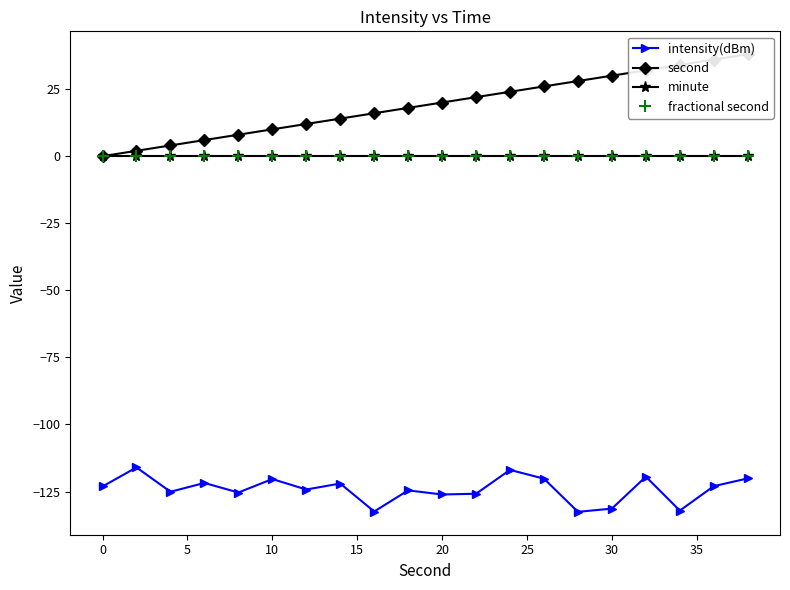

True or false: intensity(dBm) and fractional second intersect in this chart.

False